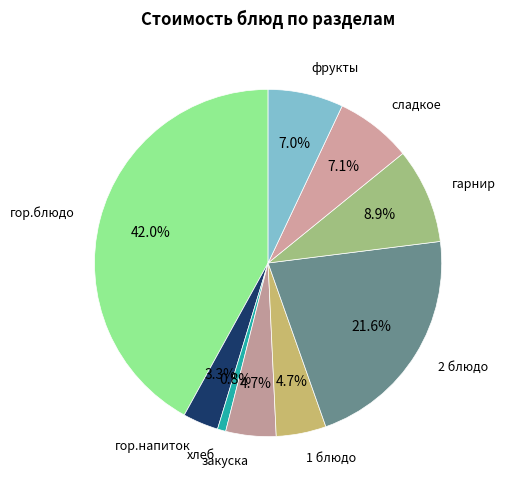

How many segments does this pie chart have?

9